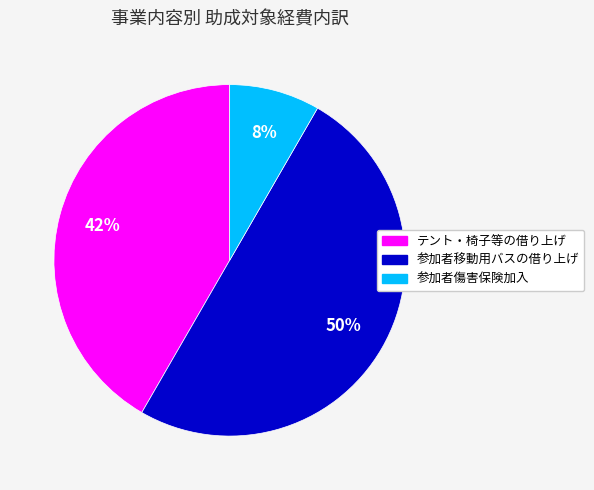

What is the smallest slice in the pie chart?

参加者傷害保険加入